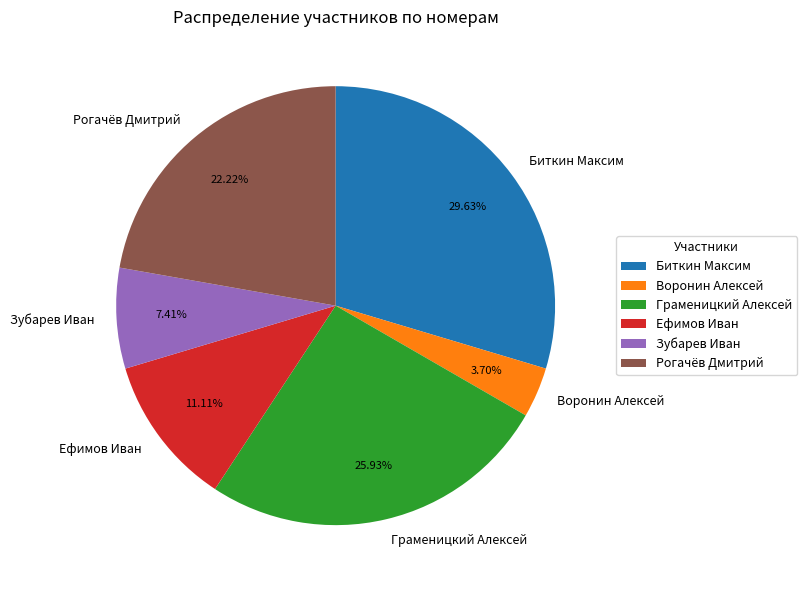

The Рогачёв Дмитрий slice represents 22% of the pie. True or false?

True